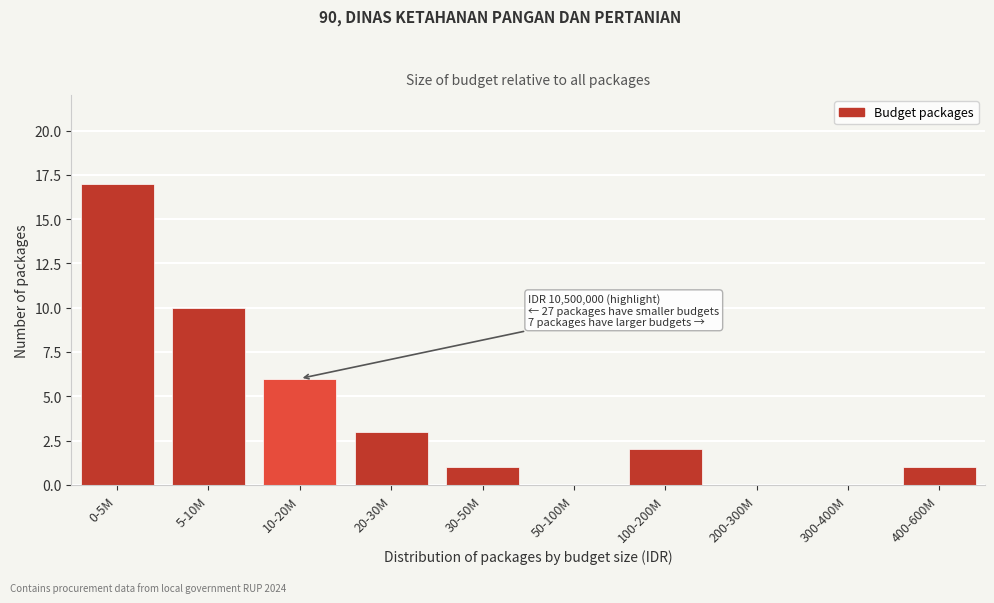

Reading left to right, transcribe all the data shown in this chart.

0-5M=17	5-10M=10	10-20M=6	20-30M=3	30-50M=1	50-100M=0	100-200M=2	200-300M=0	300-400M=0	400-600M=1